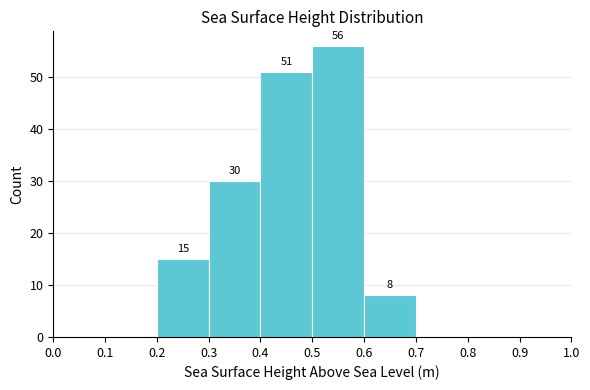

Over which range of the x-axis is the bar tallest?

0.5 to 0.6